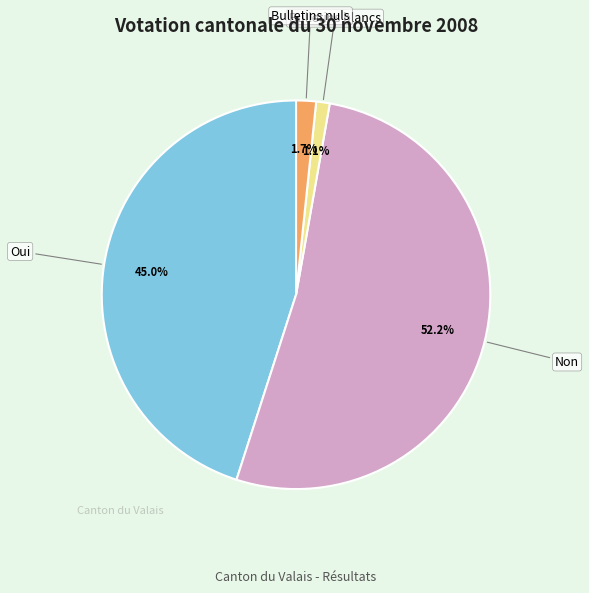

Rank the categories by value from highest to lowest.

Non, Oui, Bulletins nuls, Bulletins blancs